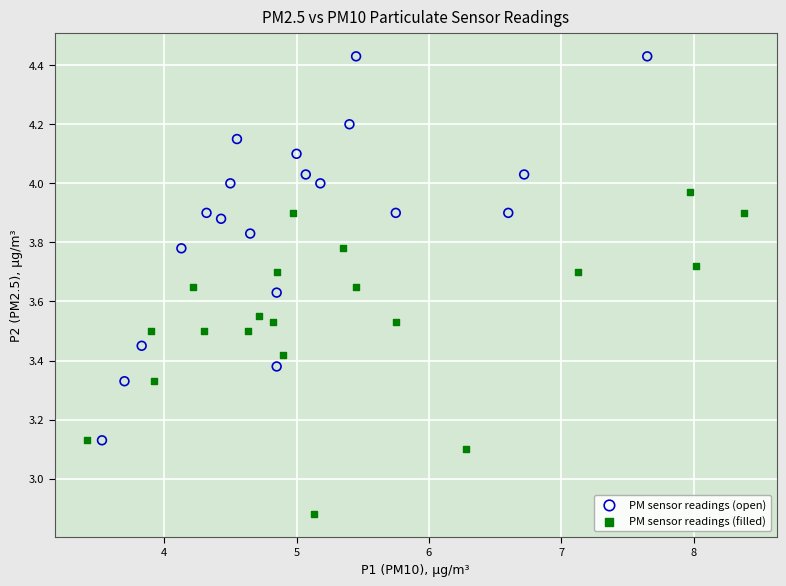

Which series reaches the maximum Y coordinate?

PM sensor readings (open)